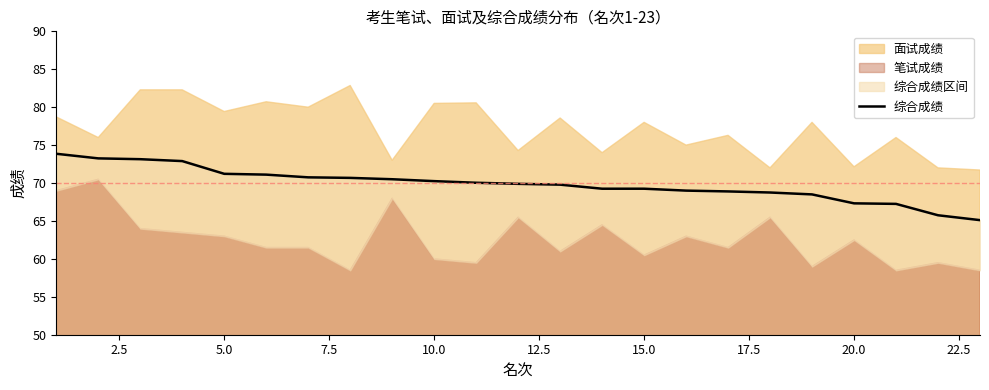

True or false: the data has more than 2 interior local peaks.

False